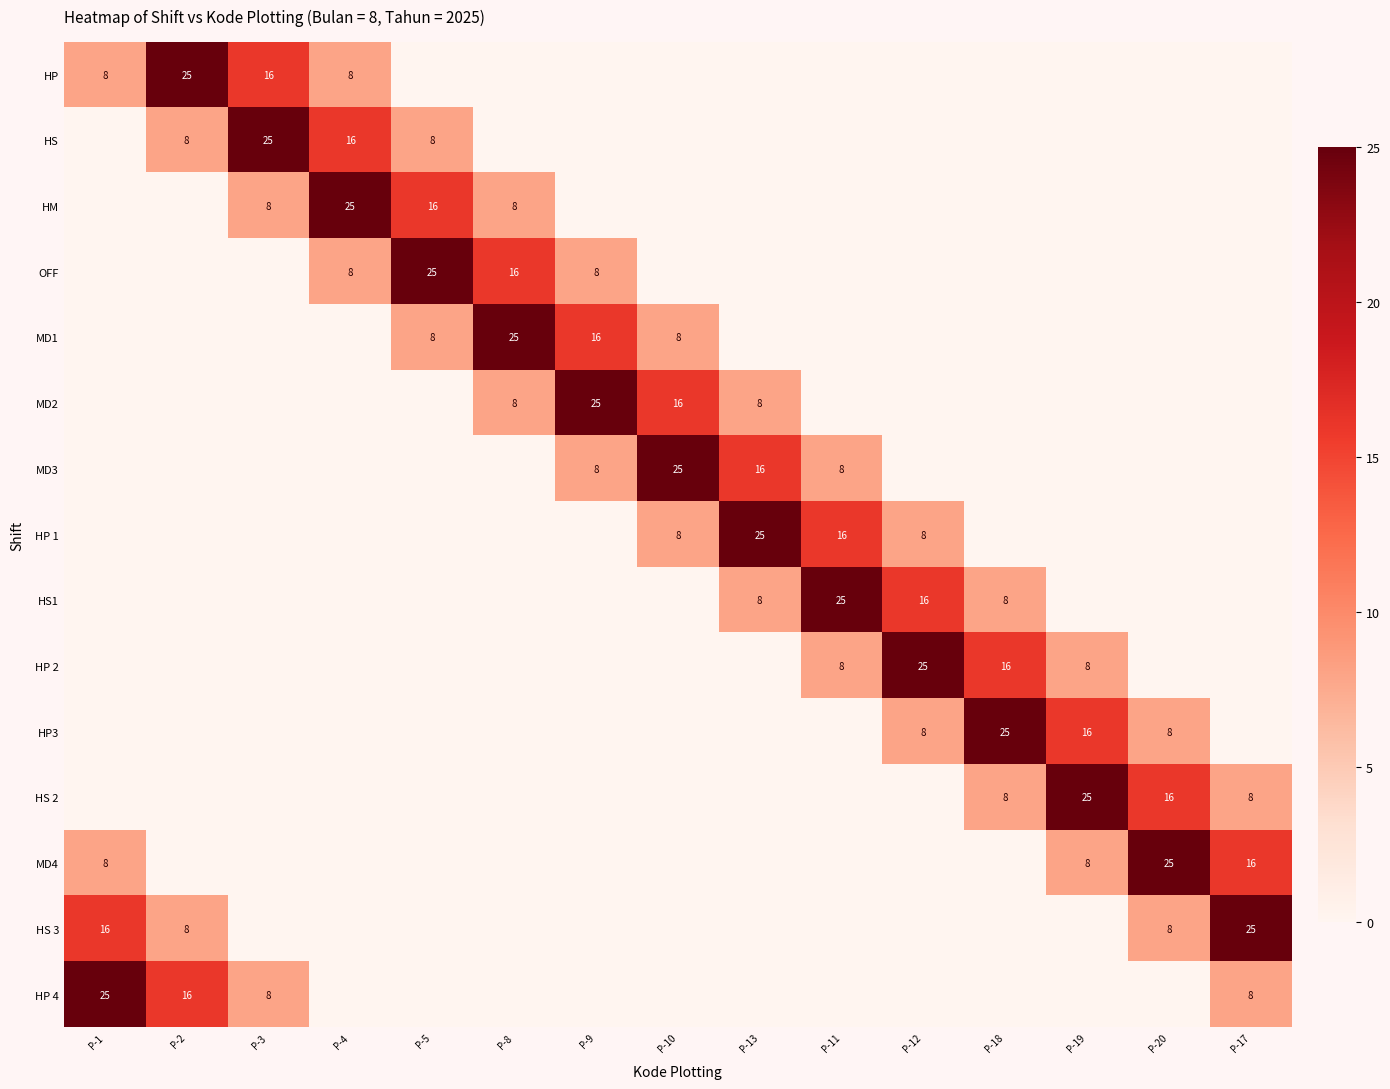

At which category does the chart reach its peak across all series?

P-2